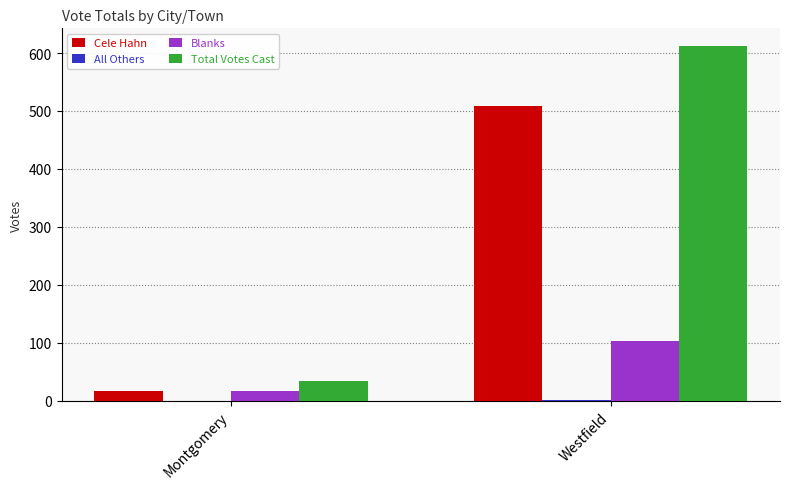

Which series has the largest range (max minus min)?

Total Votes Cast